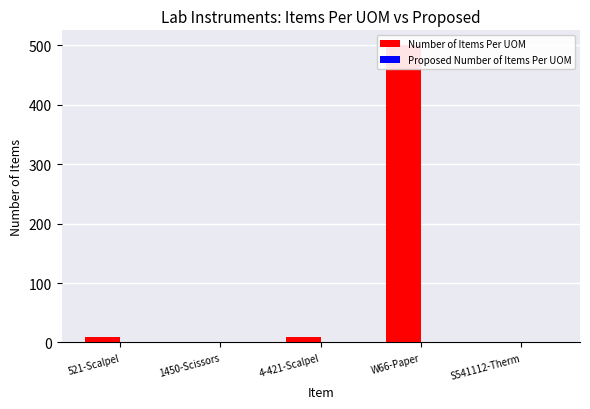

What is the difference between the maximum and minimum values in the Number of Items Per UOM series?

499